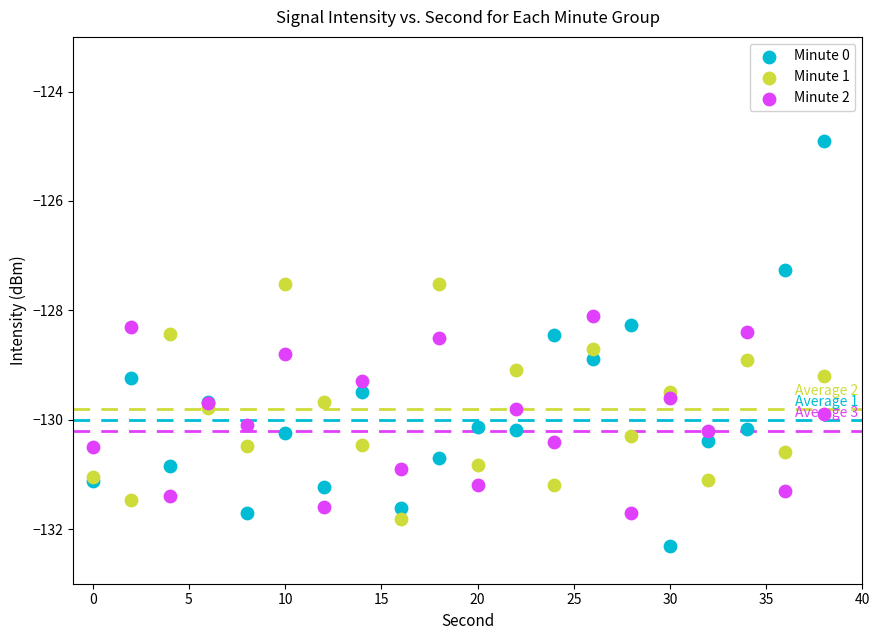

What is the X range (max minus min) for the scatter plot?

38.0